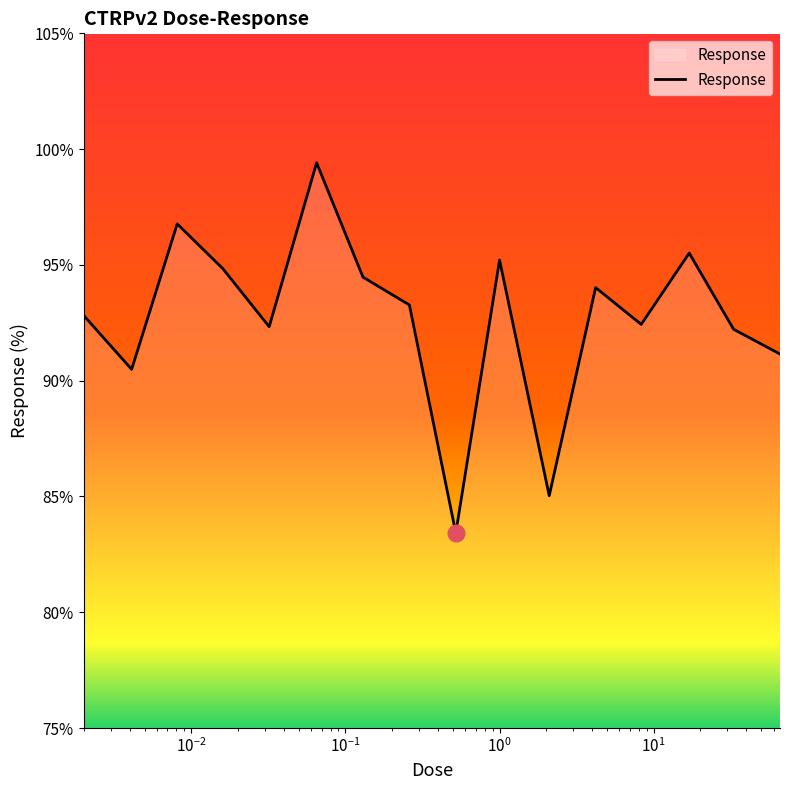

What is the difference between the maximum and minimum values?

16.0